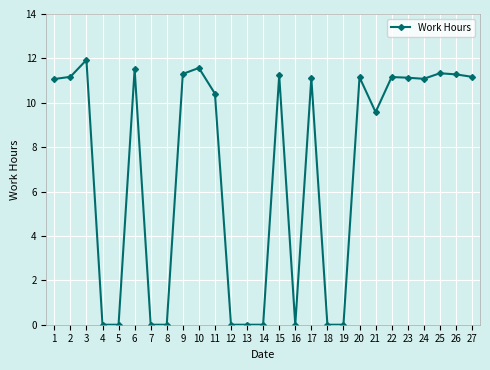

Which label corresponds to the largest value in the chart?

3